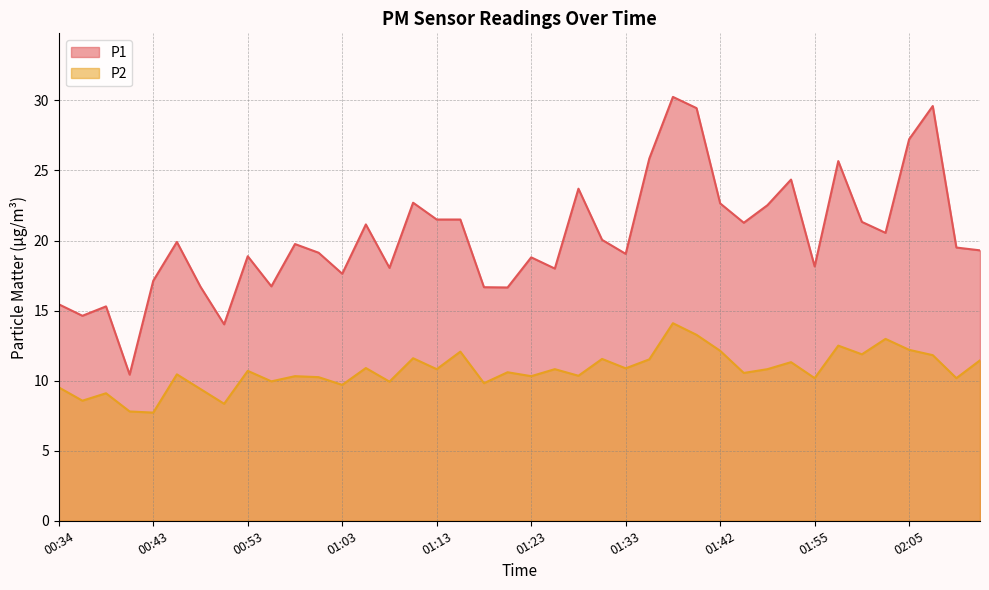

Where does the P2 series first go above 10?

00:46